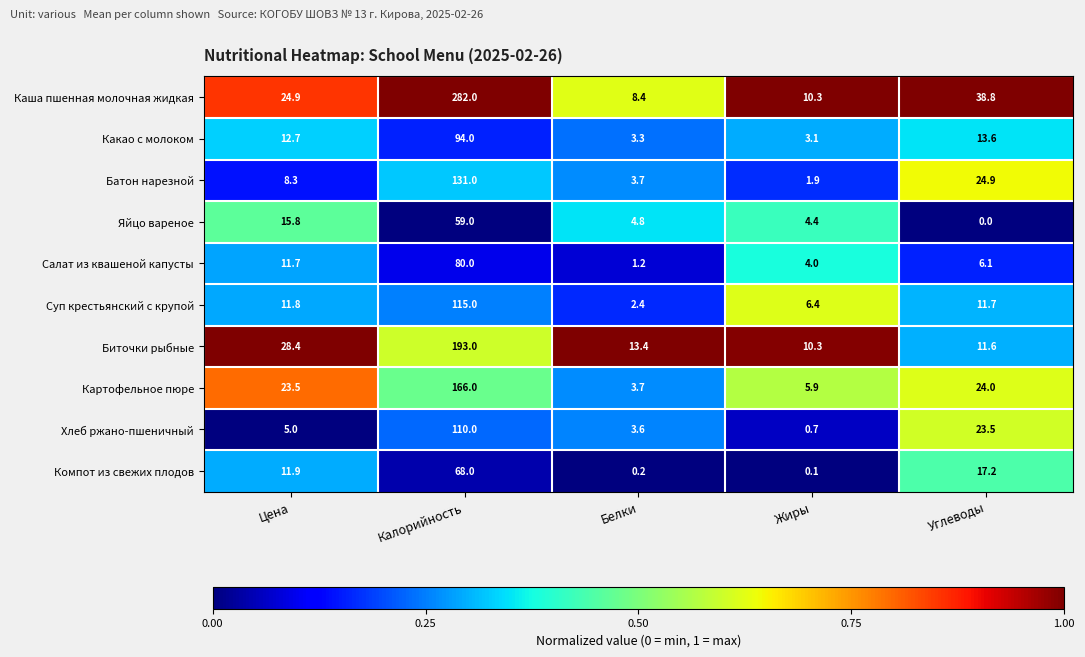

What is the total value across all series at Жиры?

47.1